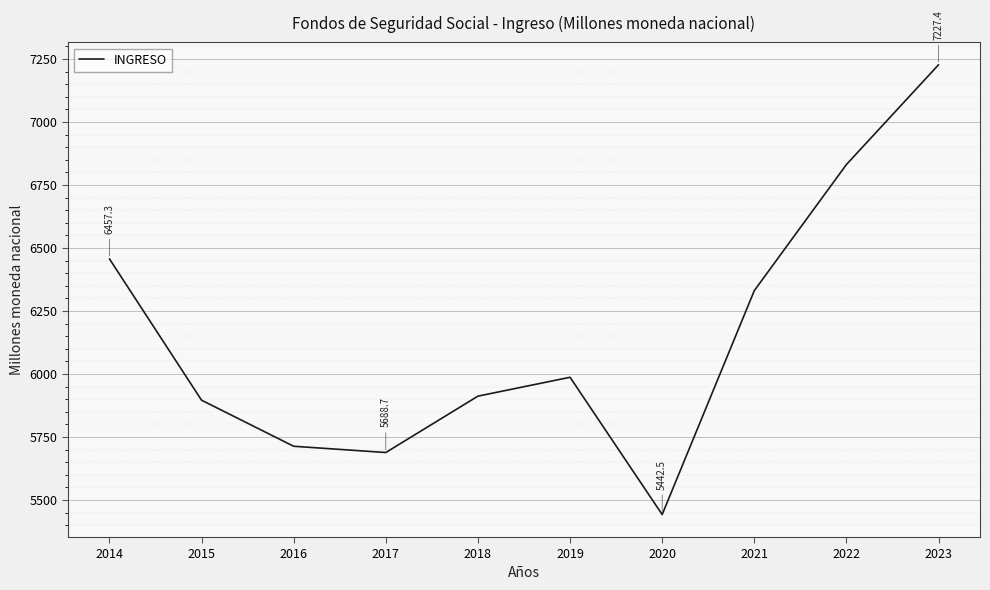

Which label corresponds to the smallest value in the chart?

2020